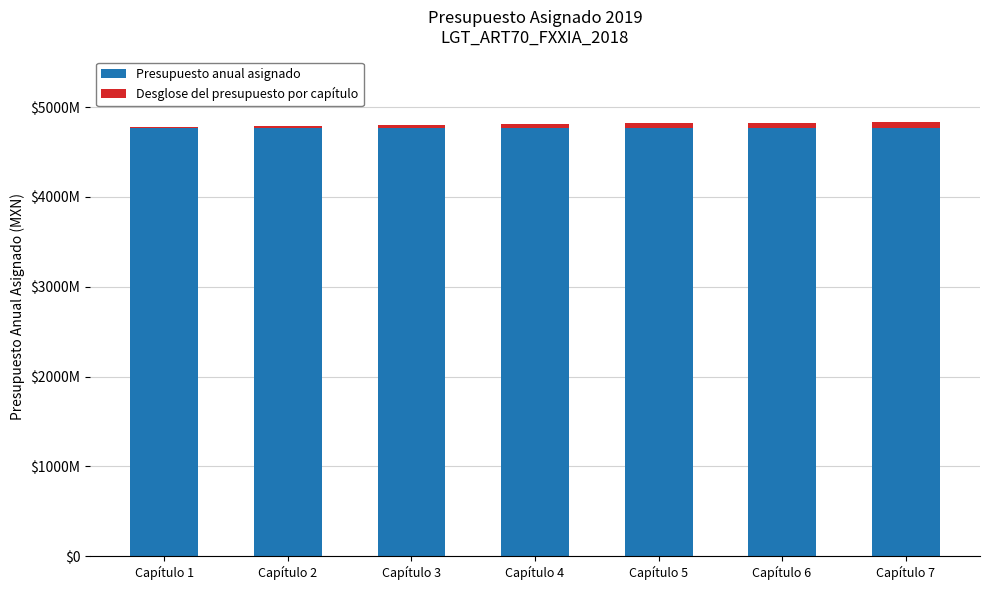

The value of Desglose del presupuesto por capítulo at Capítulo 3 is 0.5. True or false?

False